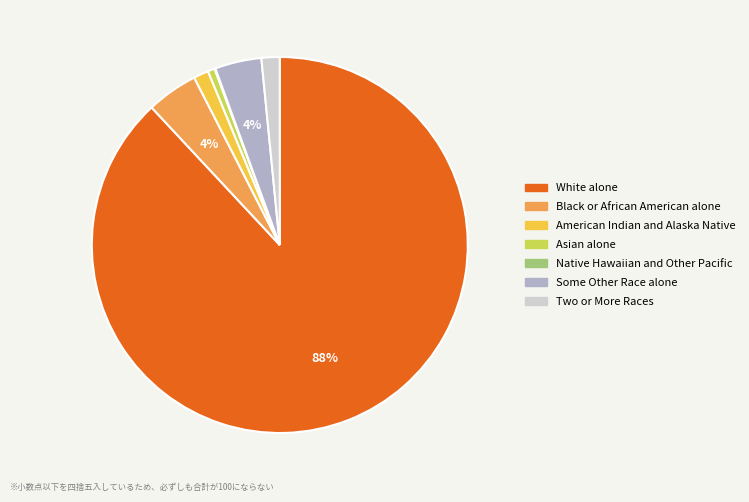

True or false: Asian alone accounts for 11% of the total.

False